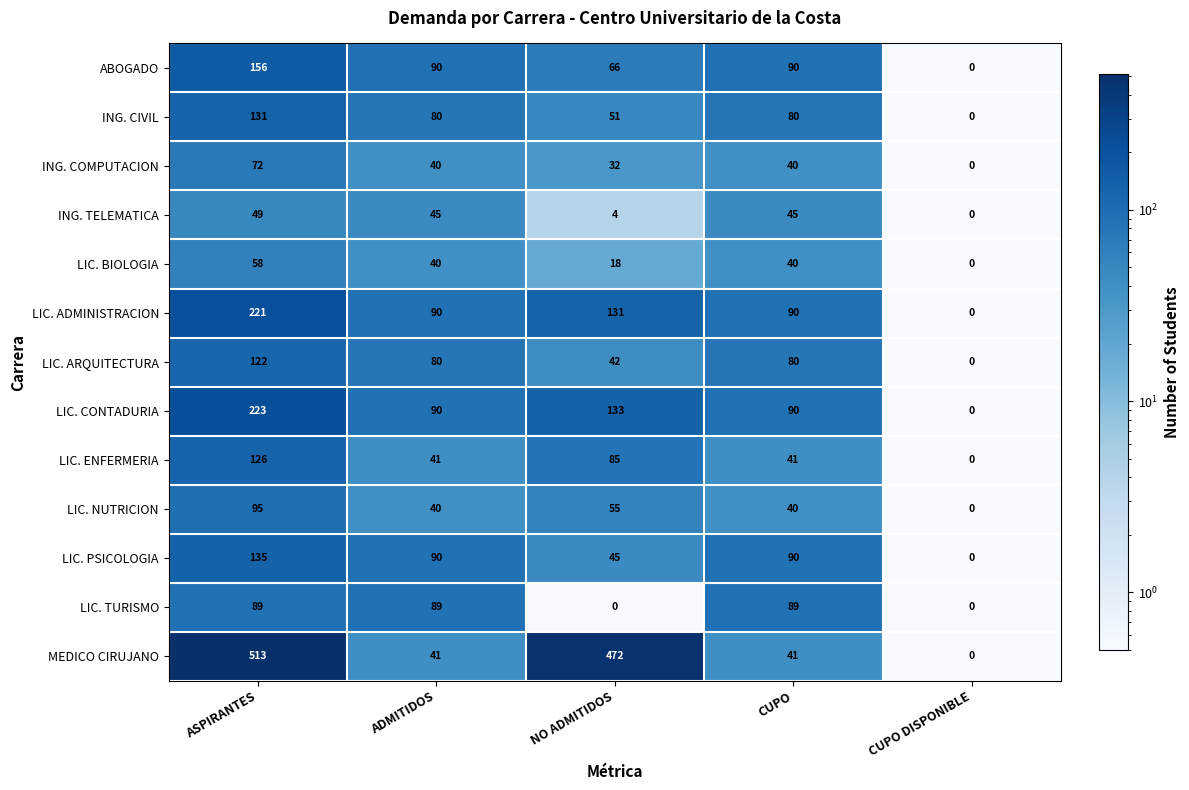

What is the greatest value displayed?

513